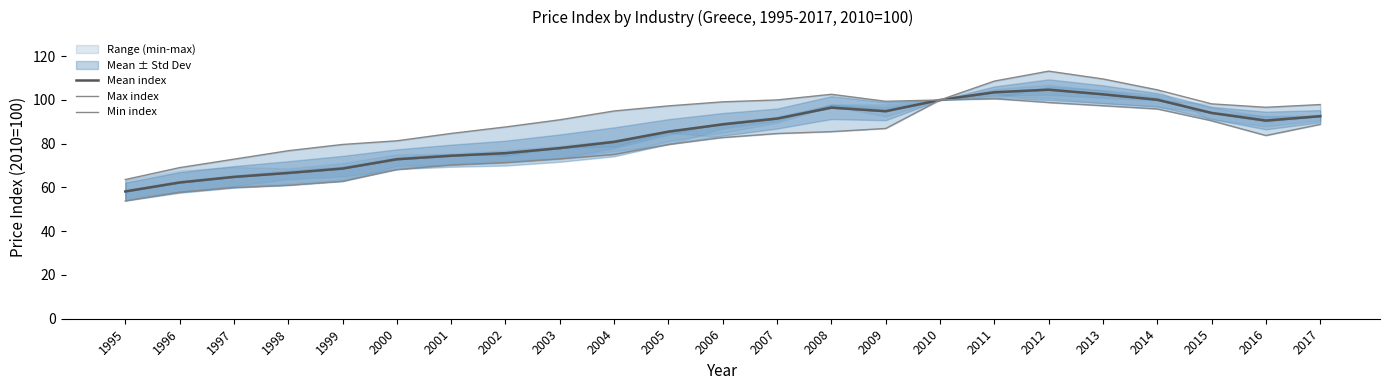

True or false: Min index has a value of 104.0 at 2001.

False